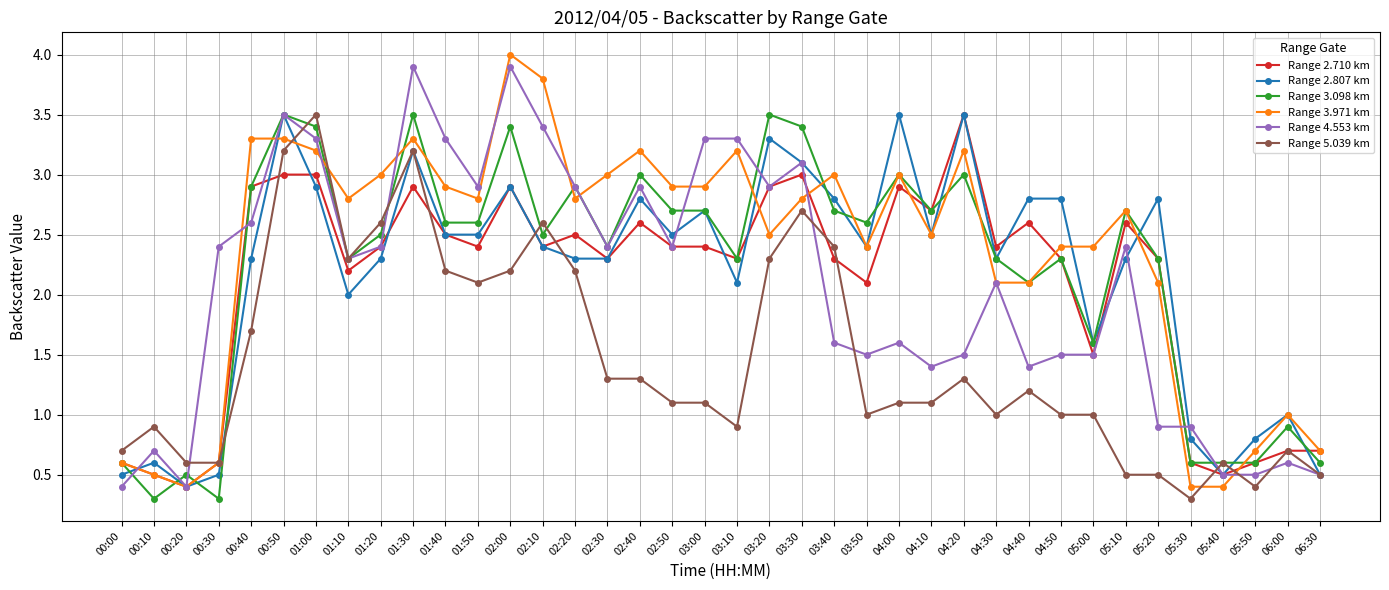

Does the chart have visible grid lines?

Yes